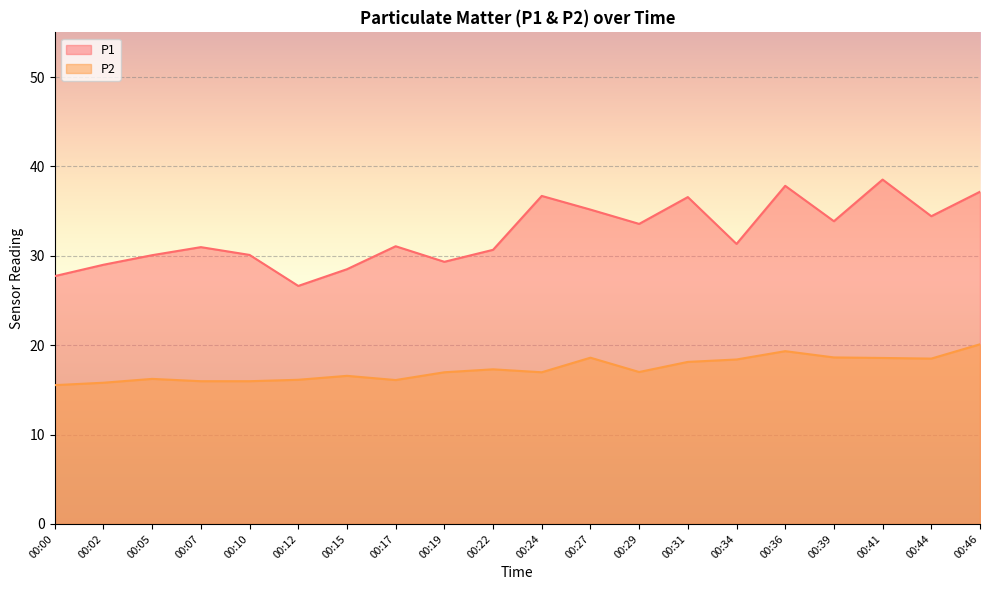

At 00:22, list the series in order from smallest to largest.

P2, P1